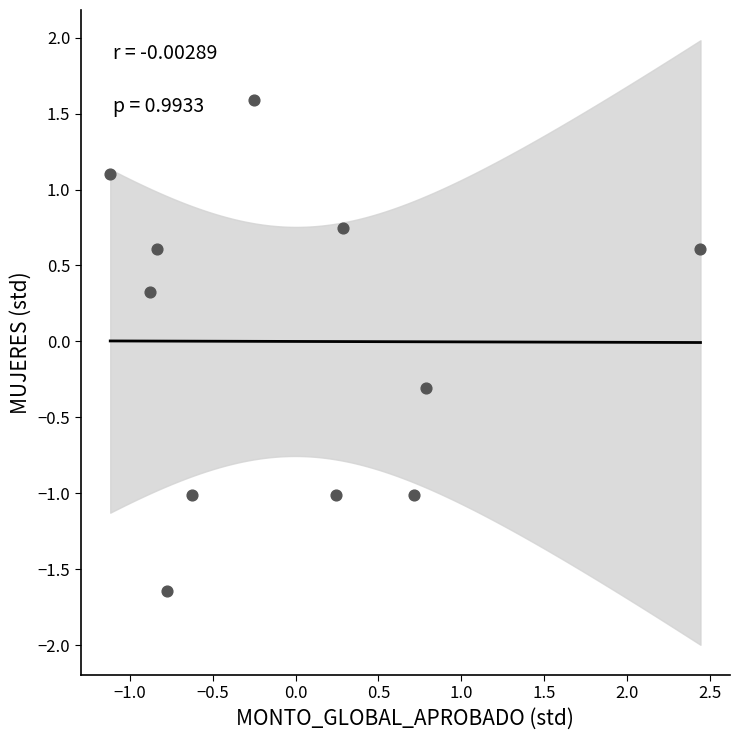

What is the range of X values (max minus min)?

3.6